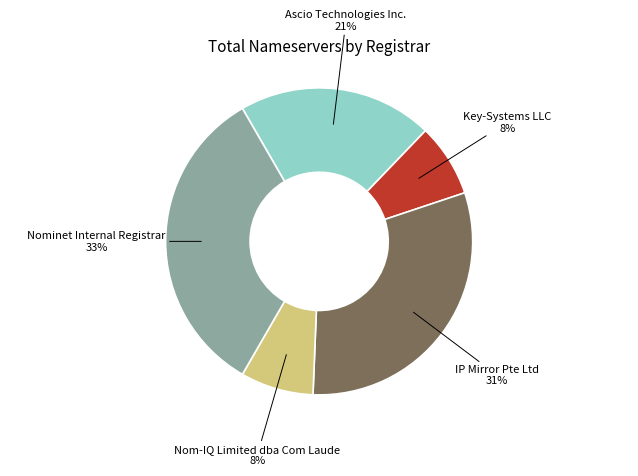

How many segments does this pie chart have?

5